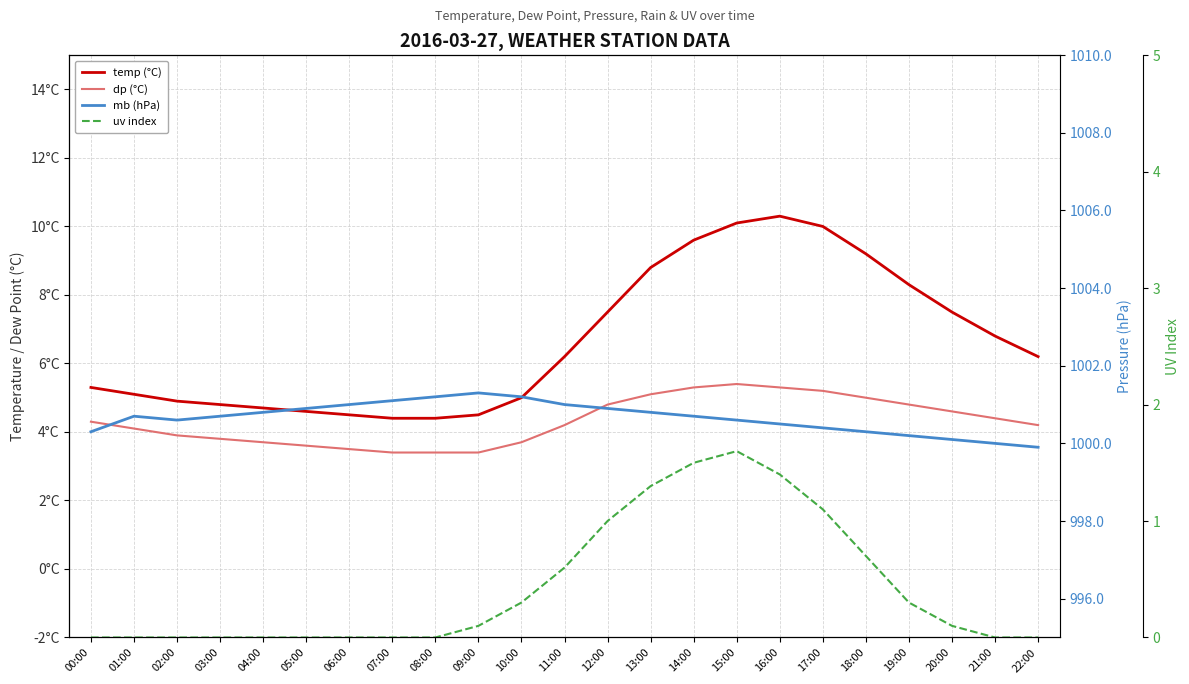

True or false: temp (°C) and uv index cross at least once.

False